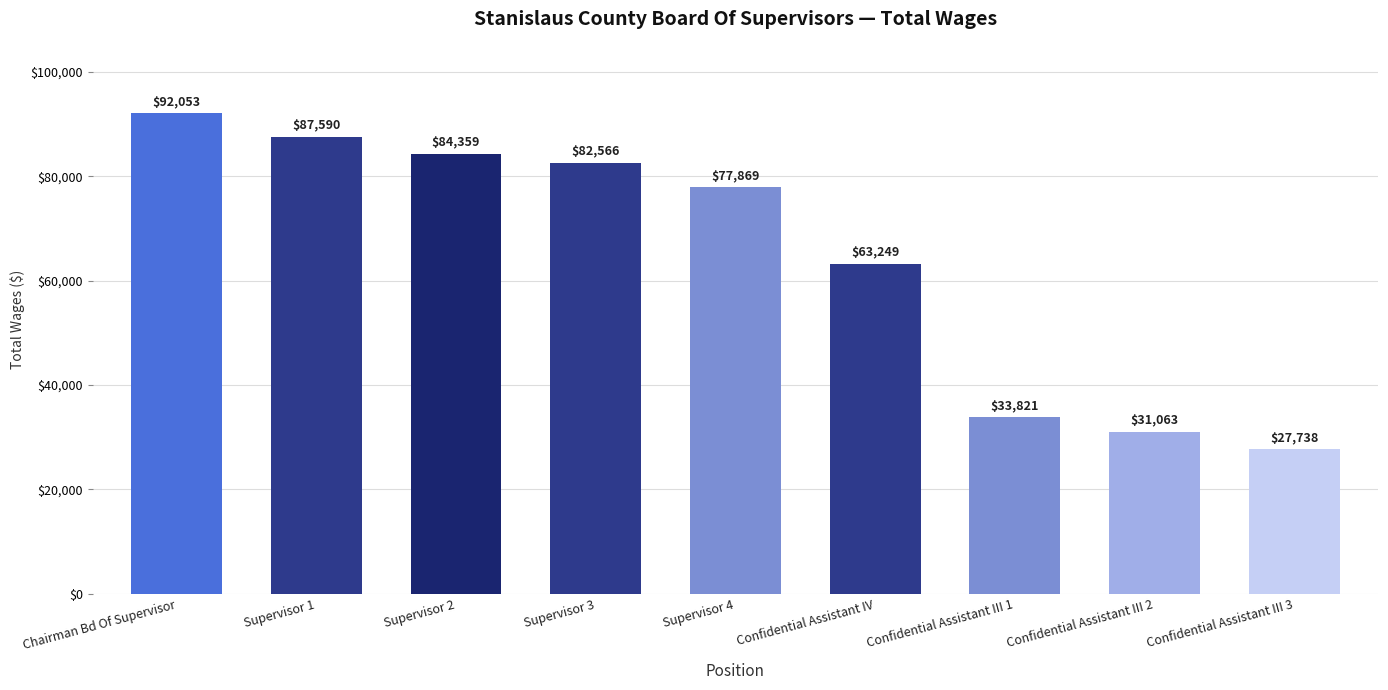

Reading left to right, list all the values displayed in this chart.

Chairman Bd Of Supervisor=92053	Supervisor 1=87590	Supervisor 2=84359	Supervisor 3=82566	Supervisor 4=77869	Confidential Assistant IV=63249	Confidential Assistant III 1=33821	Confidential Assistant III 2=31063	Confidential Assistant III 3=27738